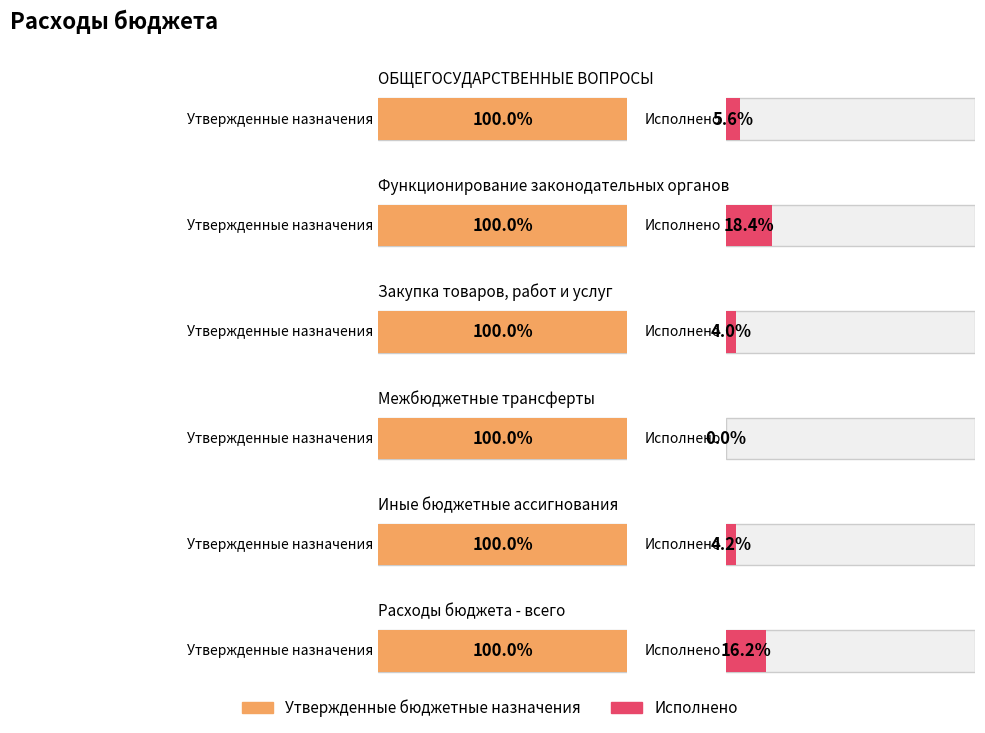

Rank the categories by Утвержденные бюджетные назначения value from highest to lowest.

Расходы бюджета - всего, ОБЩЕГОСУДАРСТВЕННЫЕ ВОПРОСЫ, Закупка товаров, работ и услуг, Функционирование законодательных органов, Иные бюджетные ассигнования, Межбюджетные трансферты